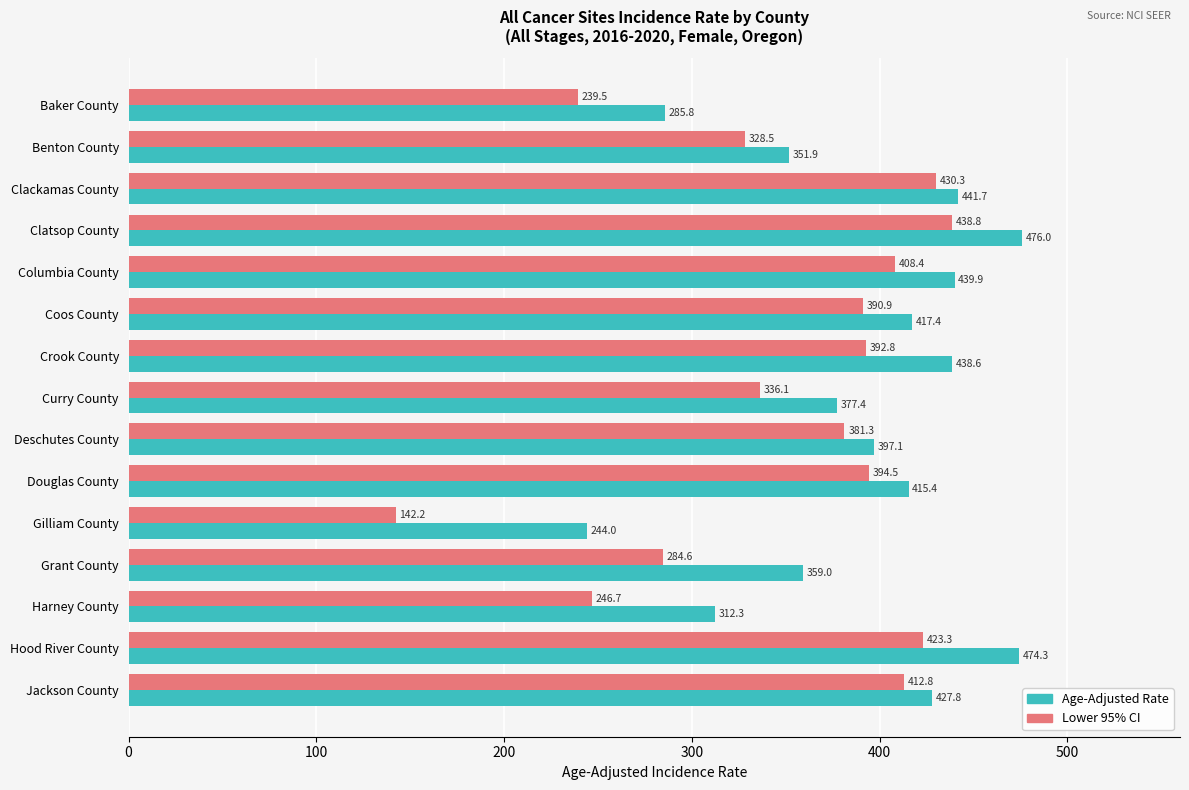

Which category has the lowest value in the Age-Adjusted Rate series?

Gilliam County